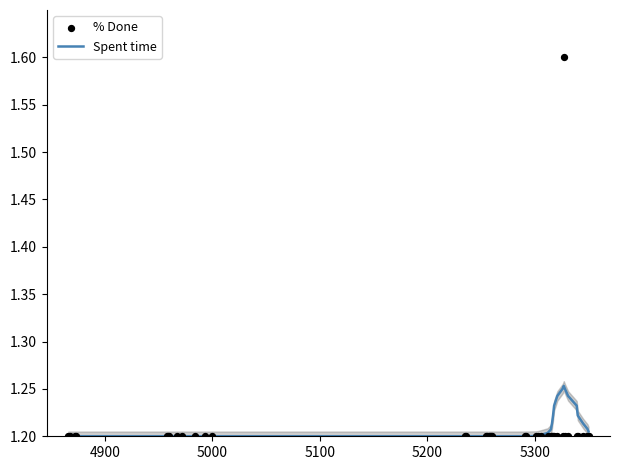

Is the value of % Done at 7 greater than the value of Spent time at 34?

No